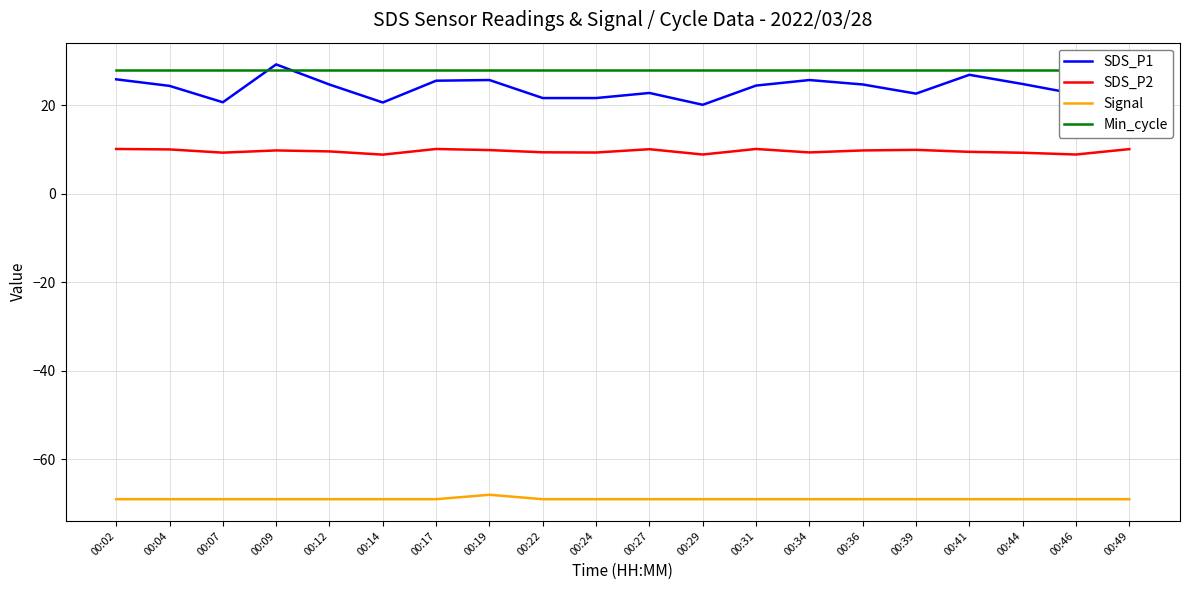

Does the chart have visible grid lines?

Yes